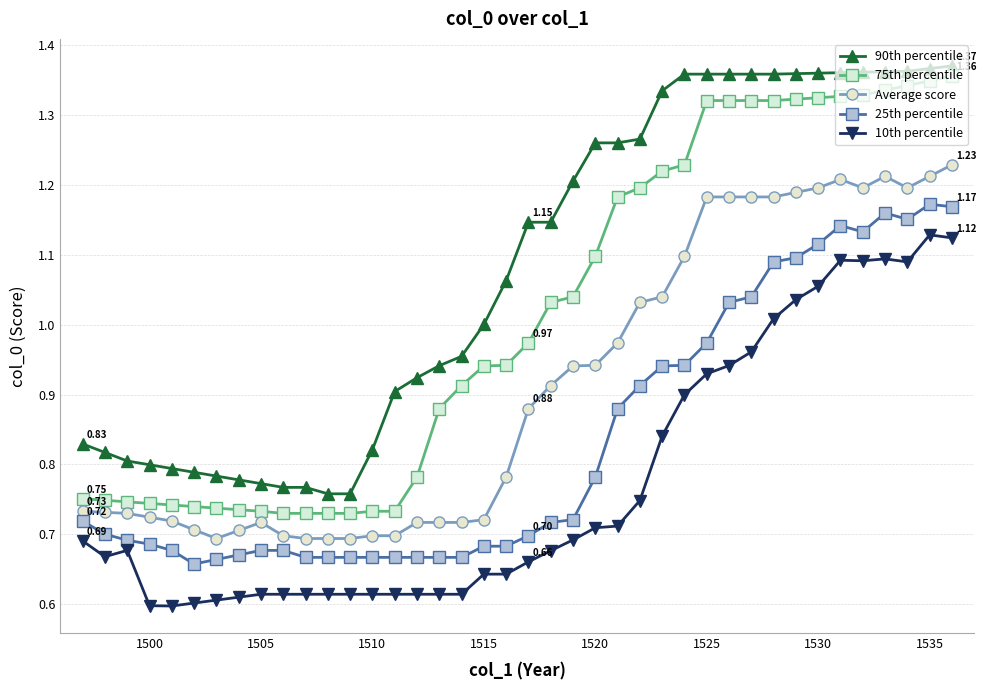

Which series has the largest total across all categories?

90th percentile